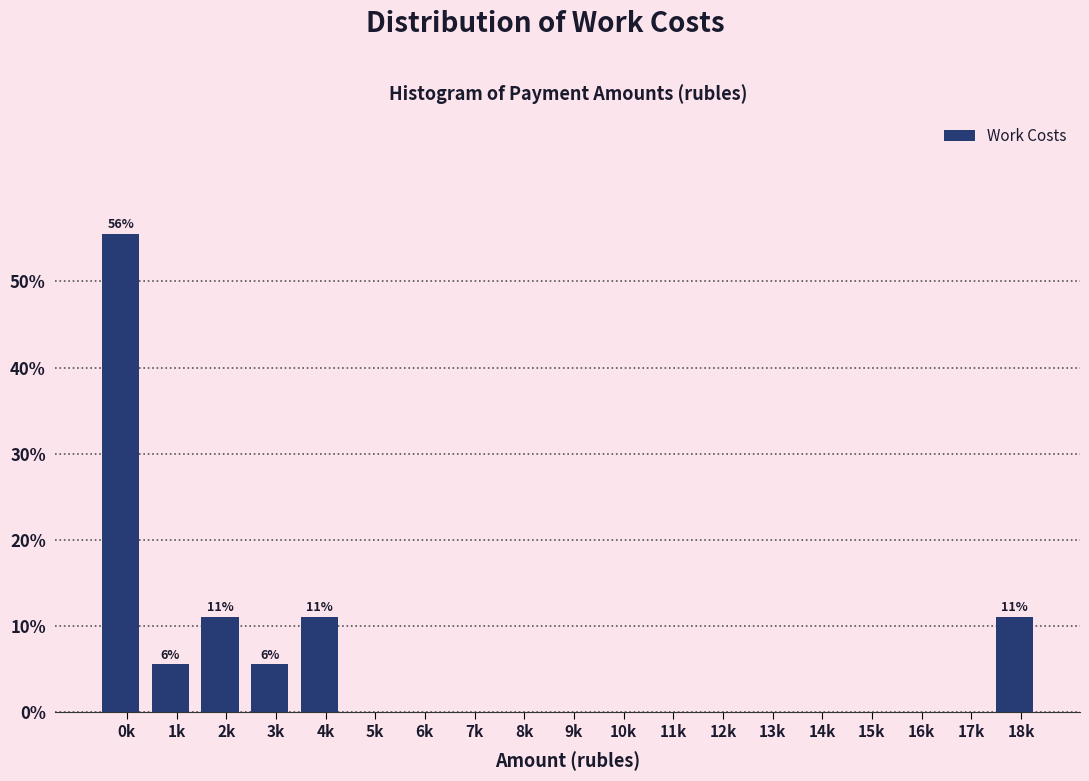

Reading left to right, list all the values displayed in this chart.

0k=55.6	1k=5.6	2k=11.1	3k=5.6	4k=11.1	5k=0.0	6k=0.0	7k=0.0	8k=0.0	9k=0.0	10k=0.0	11k=0.0	12k=0.0	13k=0.0	14k=0.0	15k=0.0	16k=0.0	17k=0.0	18k=11.1